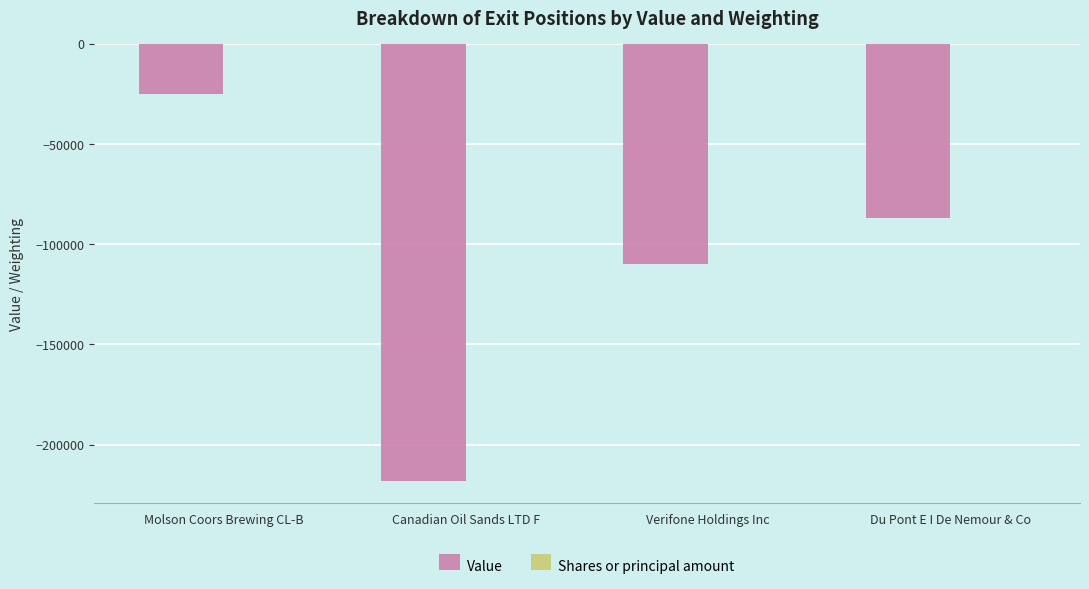

What is the highest value of the Value series?

-24770.0